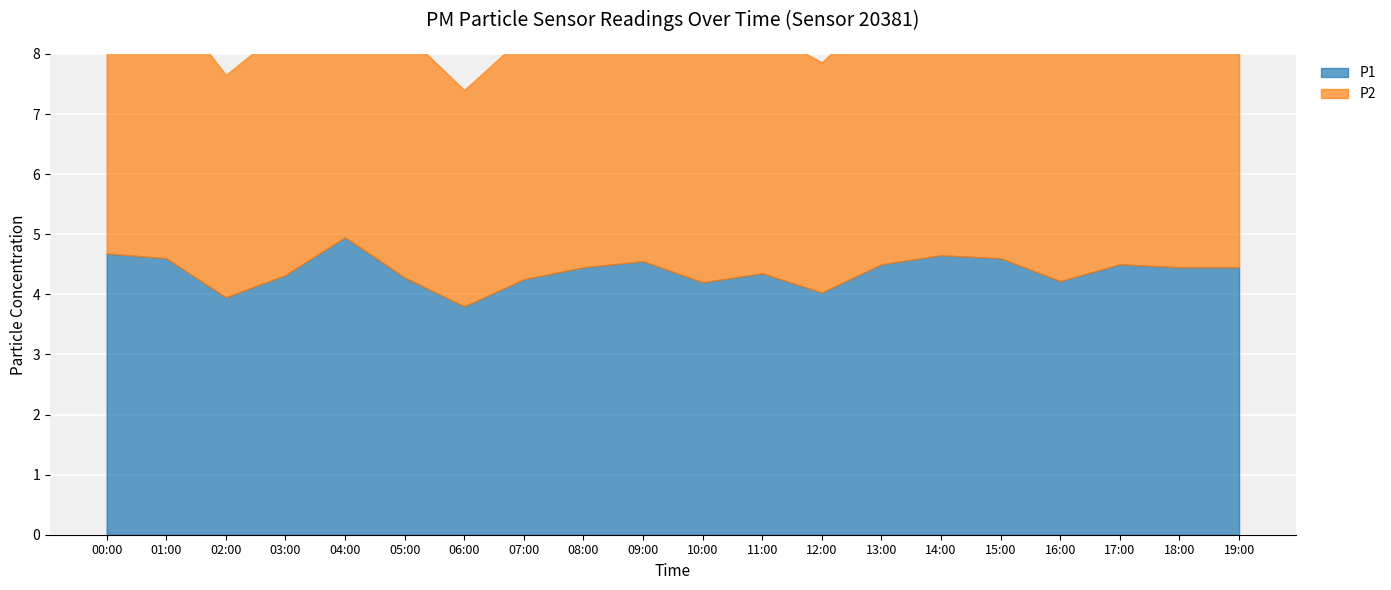

Which category has the lowest value across all series?

06:00